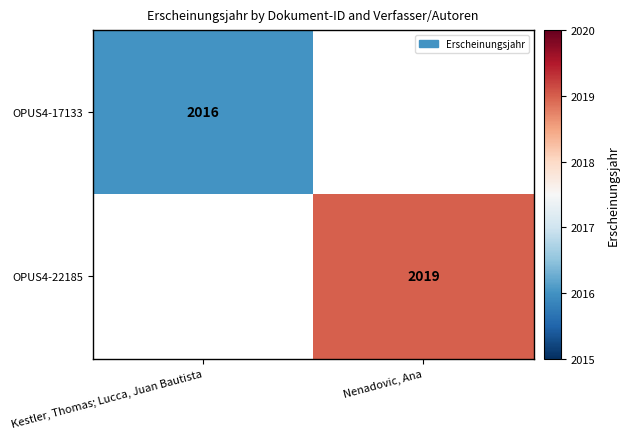

Is it true that OPUS4-17133 equals 2016 at Kestler, Thomas; Lucca, Juan Bautista?

True